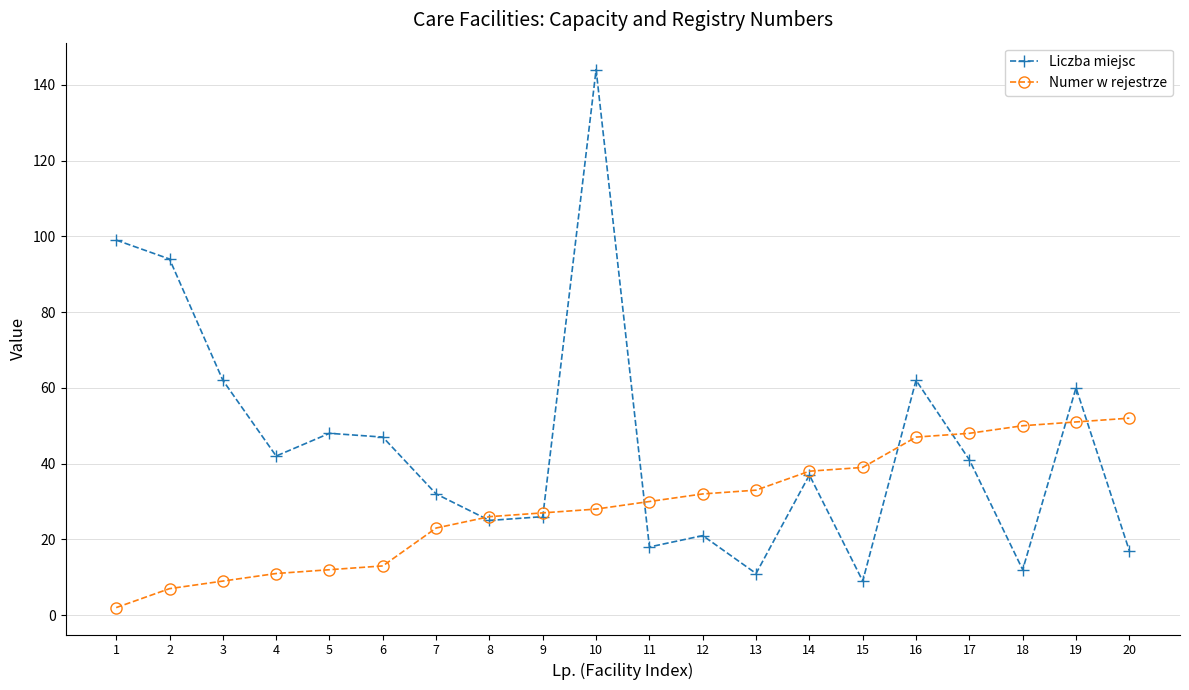

At which label does Liczba miejsc first exceed 41?

1